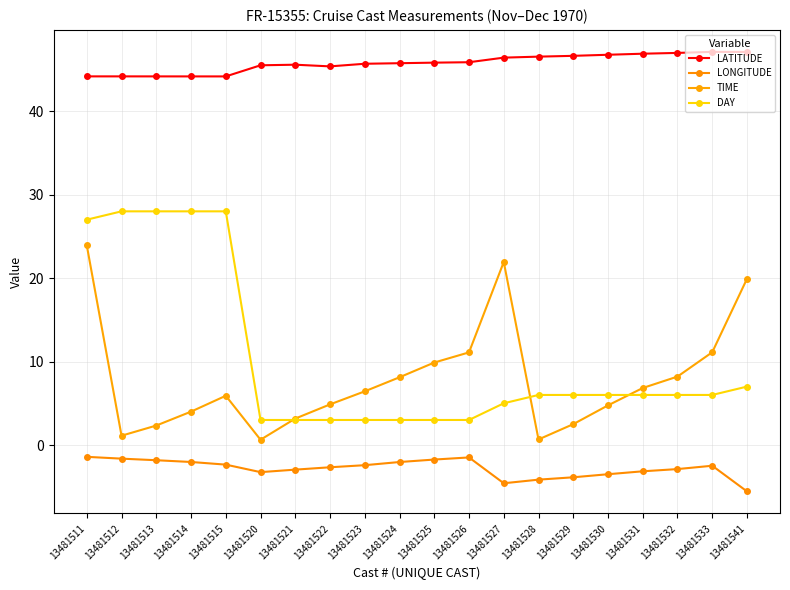

Where is the first local minimum for LATITUDE?

13481515